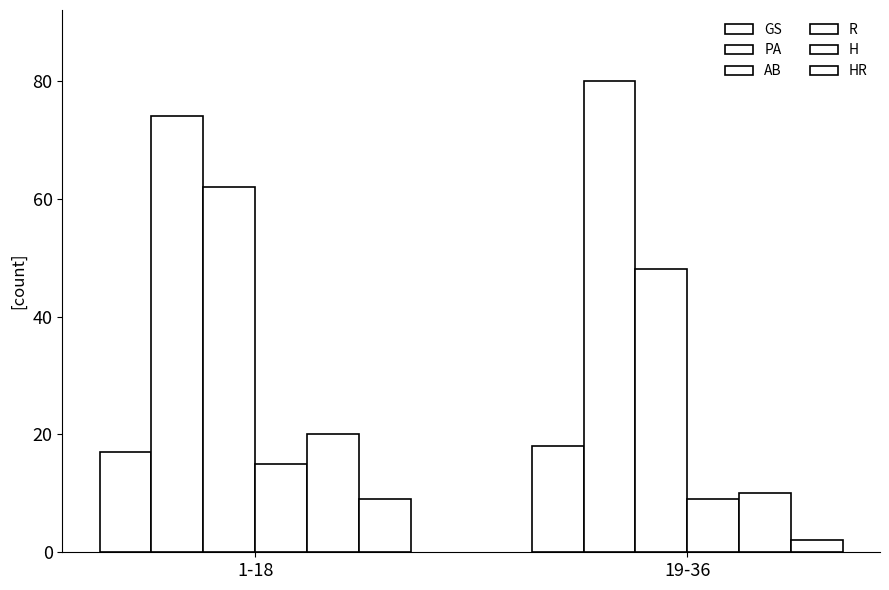

At which category is the sum across all series the highest?

1-18